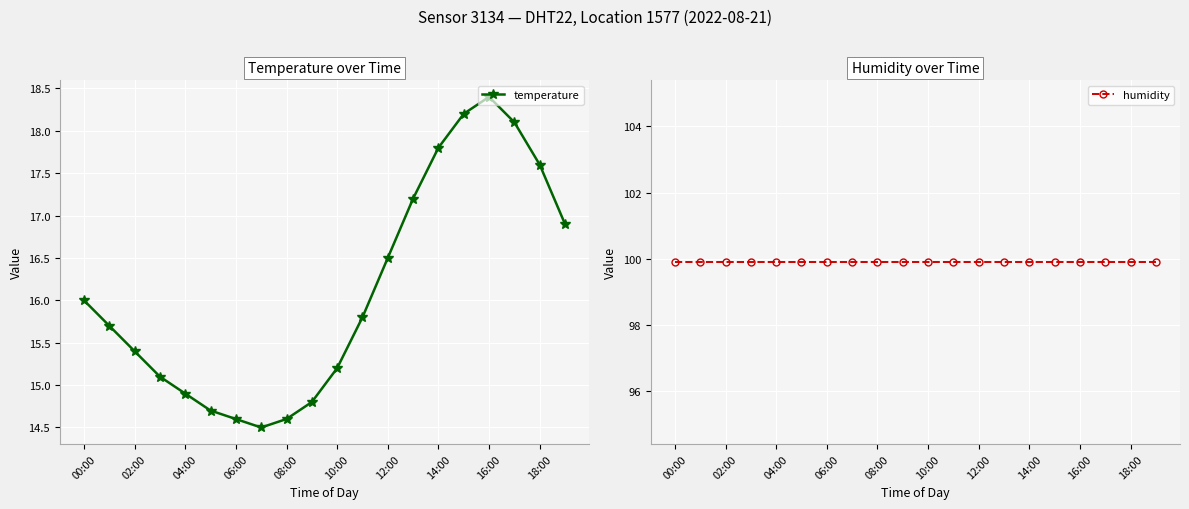

True or false: humidity and temperature intersect in this chart.

False